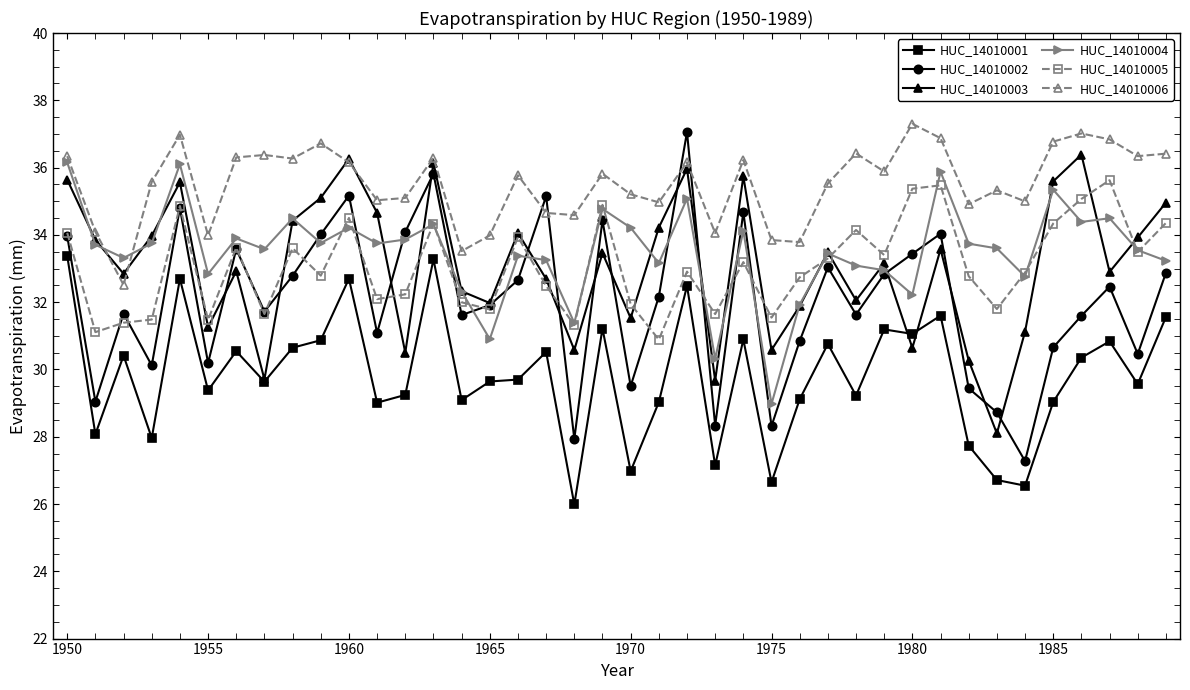

Count the number of categories in the chart.

40